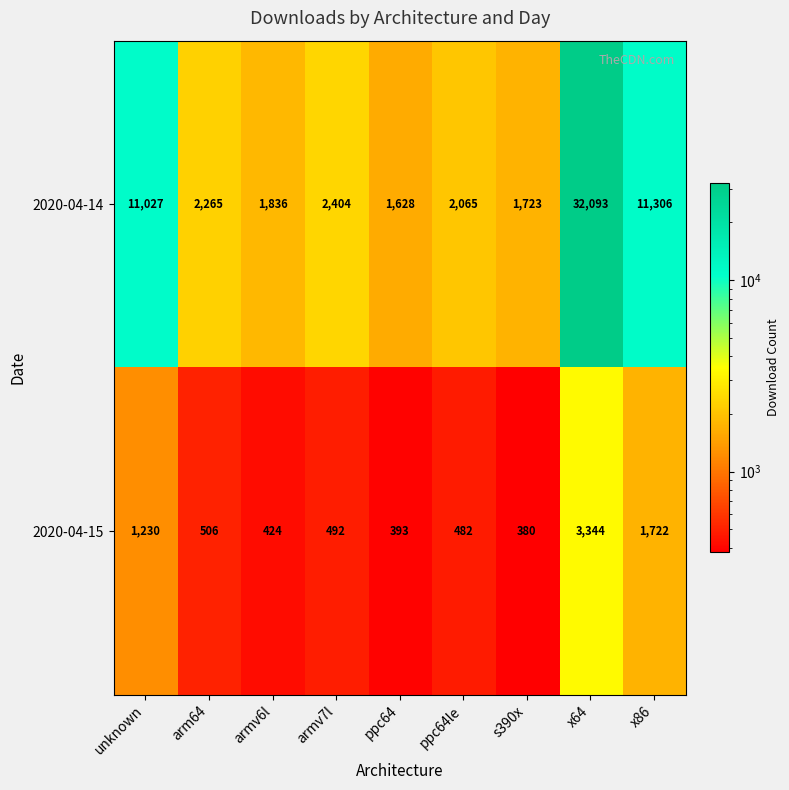

What is the minimum value for 2020-04-14?

1628